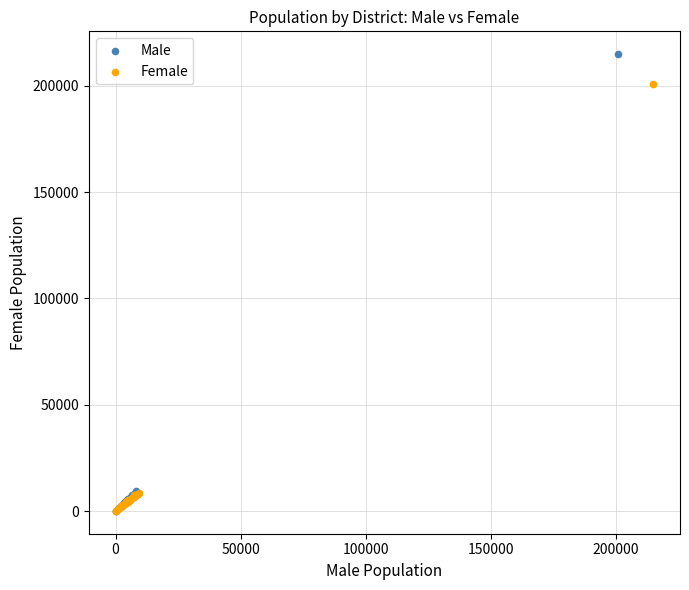

Which series has the widest spread of Y values?

Male